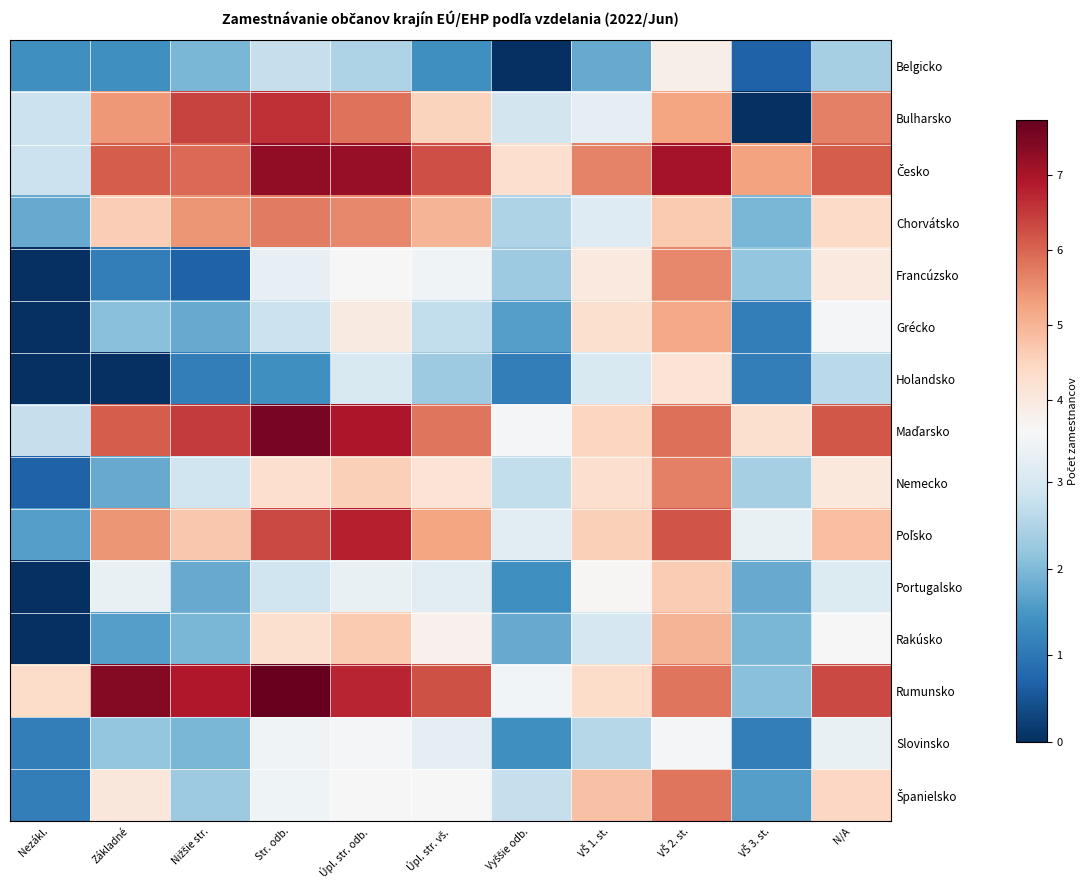

At which category is the sum across all series the highest?

VŠ 2. st.